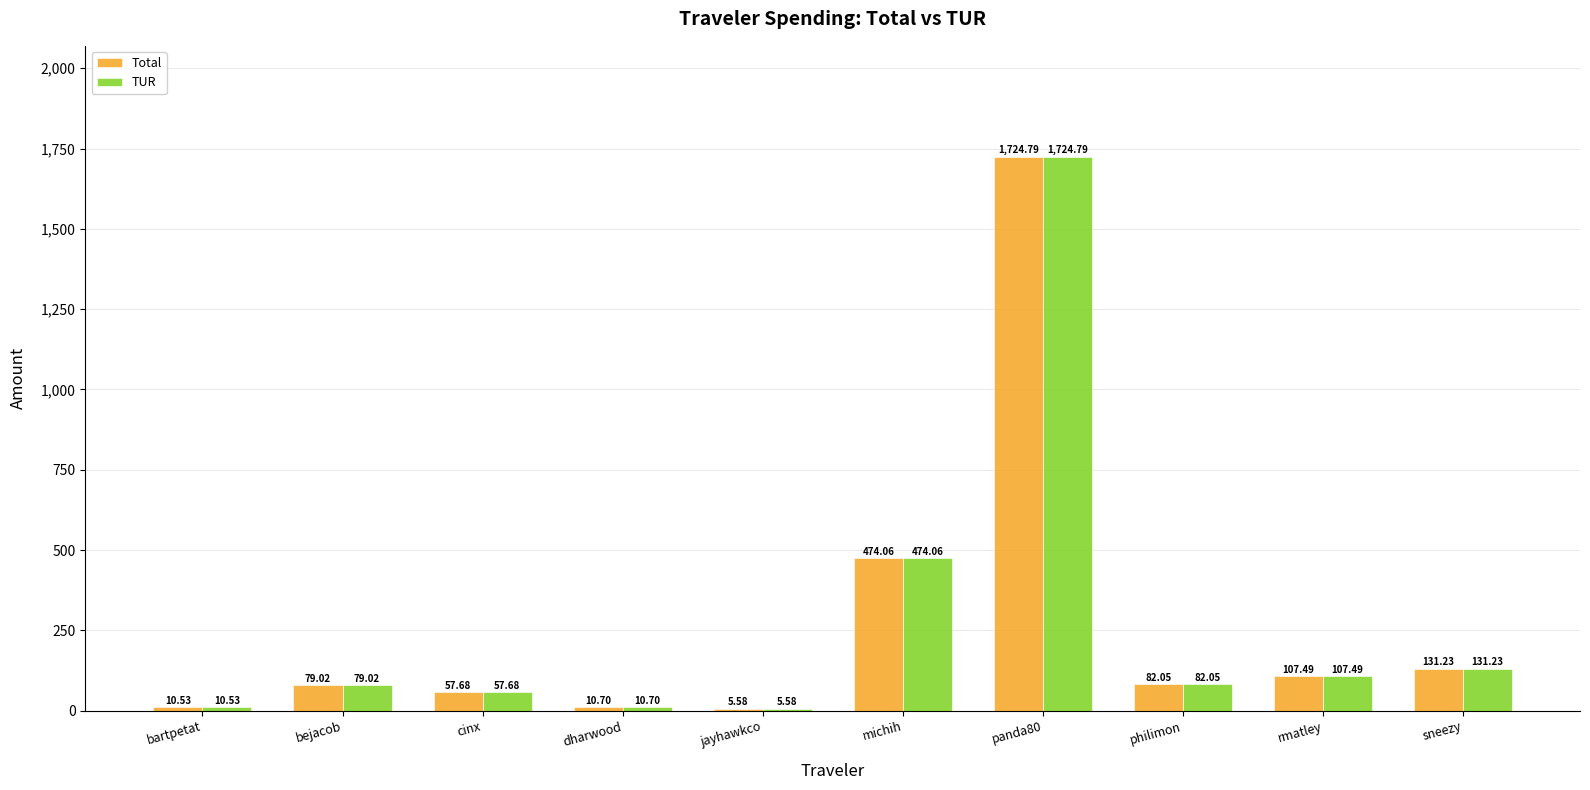

Where does the Total series first go above 82?

michih